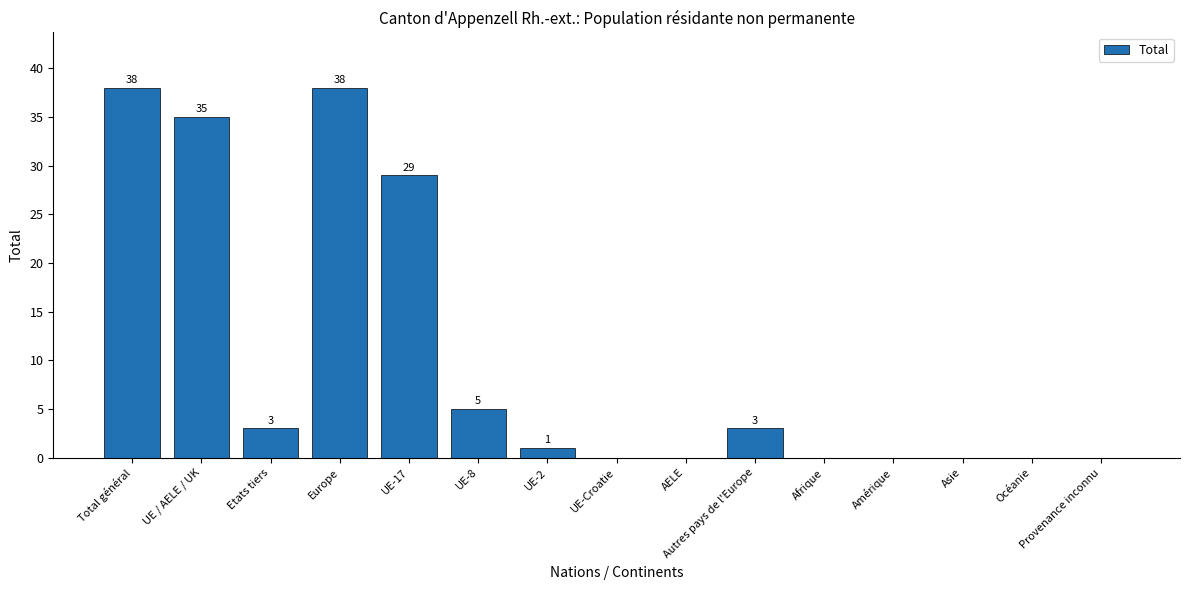

What is the change in value from Total général to Asie?

-38